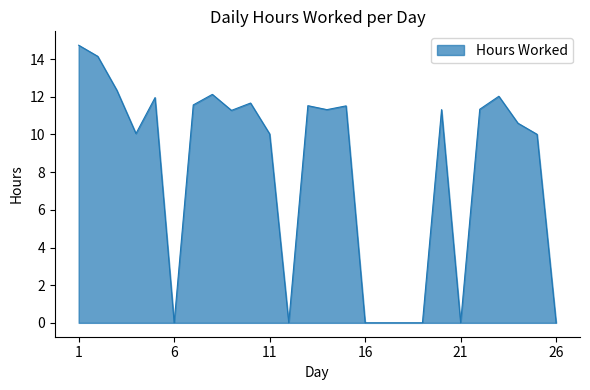

What is the greatest value displayed?

14.7